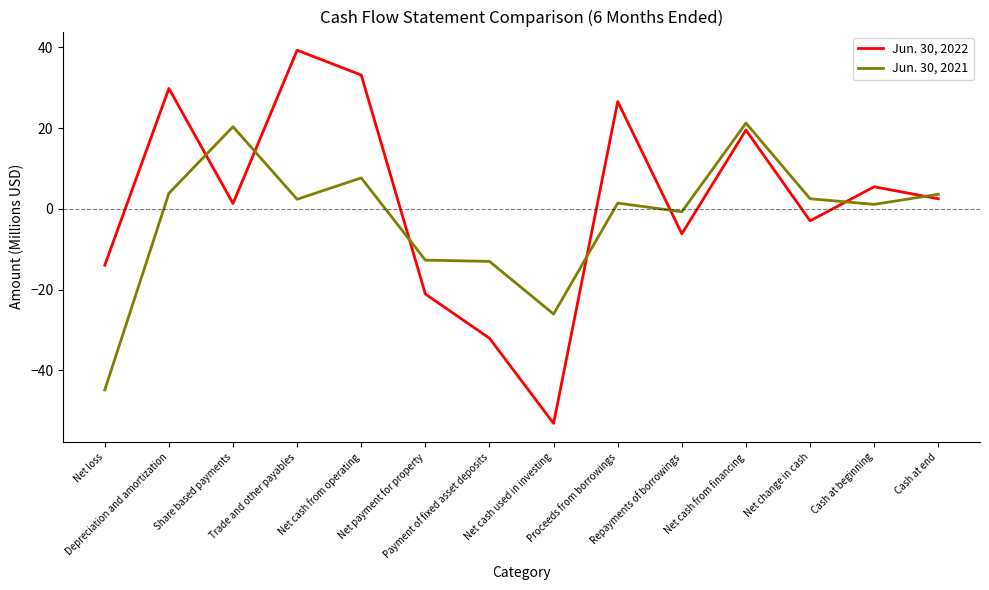

What is the sum of the Jun. 30, 2021 values at Net payment for property and Net cash from financing?

8.5